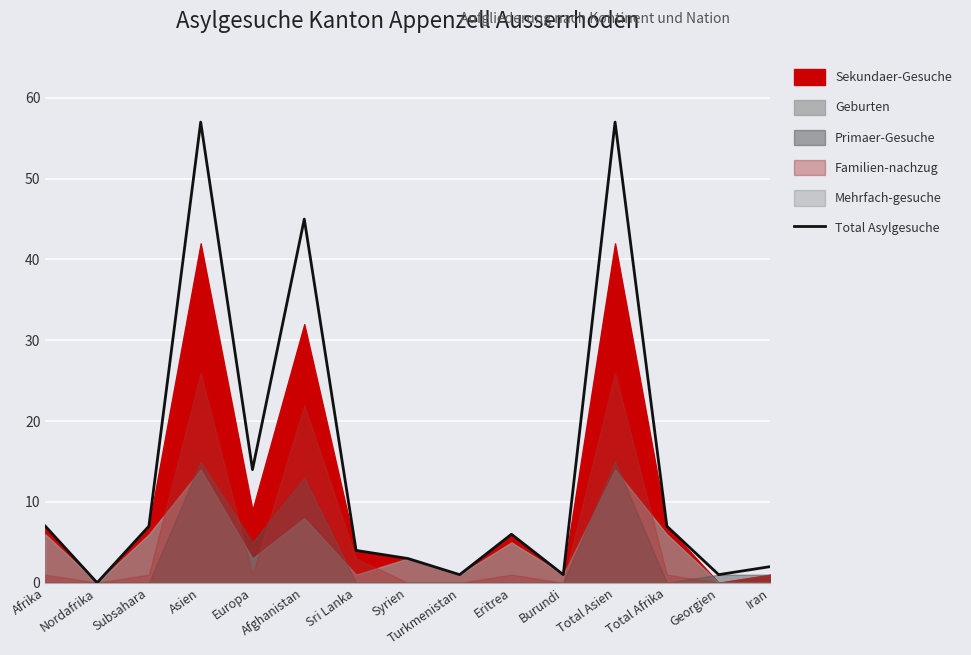

How many interior local peaks (higher than both neighbors) does the data have?

4